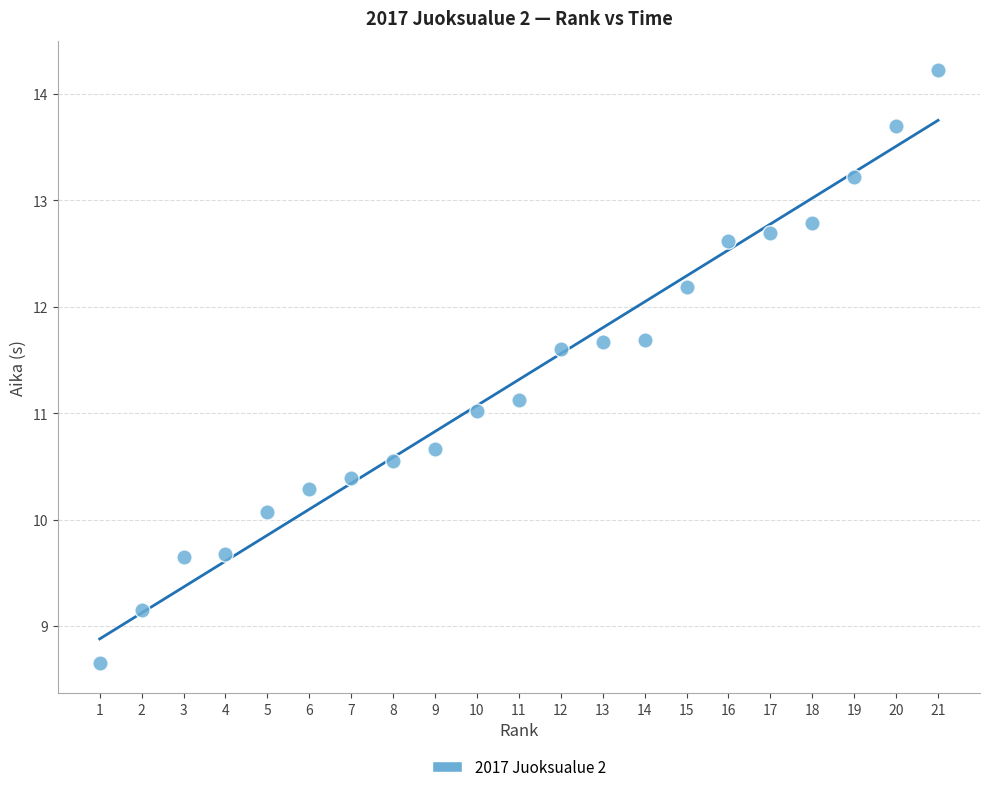

What is the range of X values (max minus min)?

20.0